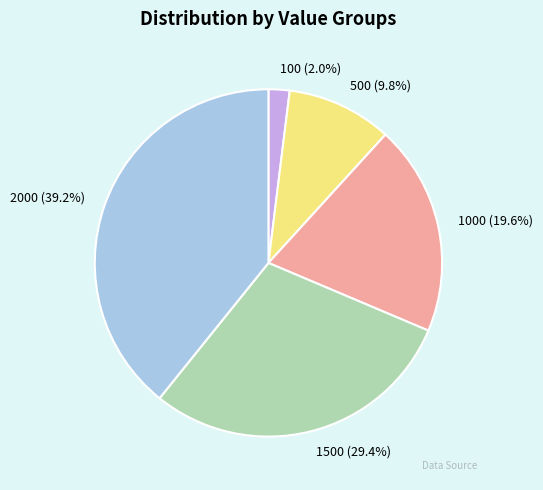

To the nearest percent, what is the combined percentage of 500 and 1500?

39%